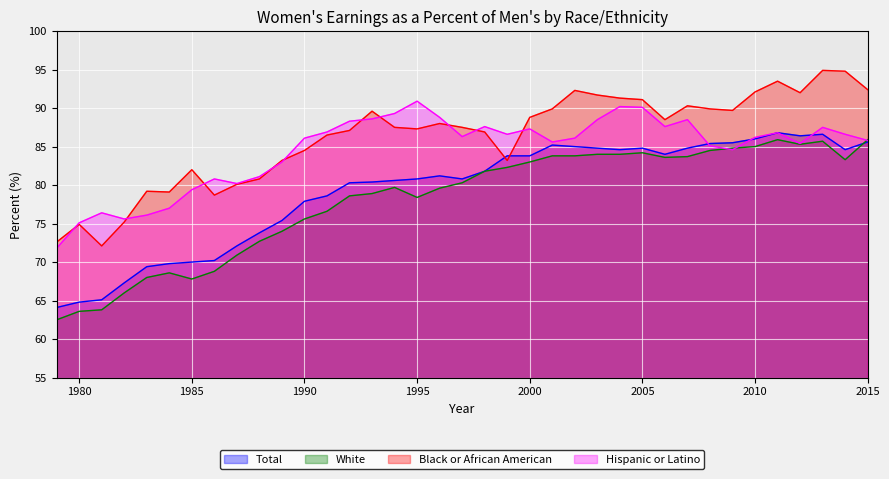

Reading left to right, transcribe all the data shown in this chart.

Total: 1979=64.1	1980=64.8	1981=65.1	1982=67.3	1983=69.4	1984=69.8	1985=70.0	1986=70.2	1987=72.1	1988=73.8	1989=75.4	1990=77.9	1991=78.6	1992=80.3	1993=80.4	1994=80.6	1995=80.8	1996=81.2	1997=80.8	1998=81.8	1999=83.8	2000=83.8	2001=85.2	2002=85.0	2003=84.8	2004=84.6	2005=84.8	2006=84.0	2007=84.8	2008=85.4	2009=85.5	2010=86.0	2011=86.8	2012=86.4	2013=86.6	2014=84.6	2015=85.6
White: 1979=62.5	1980=63.6	1981=63.8	1982=66.0	1983=68.0	1984=68.6	1985=67.8	1986=68.8	1987=70.9	1988=72.7	1989=74.0	1990=75.6	1991=76.6	1992=78.6	1993=78.9	1994=79.7	1995=78.4	1996=79.6	1997=80.3	1998=81.8	1999=82.3	2000=83.0	2001=83.8	2002=83.8	2003=84.0	2004=84.0	2005=84.2	2006=83.6	2007=83.7	2008=84.5	2009=84.8	2010=85.0	2011=85.9	2012=85.3	2013=85.7	2014=83.3	2015=85.9
Black or African American: 1979=72.6	1980=74.9	1981=72.1	1982=75.2	1983=79.2	1984=79.1	1985=82.0	1986=78.7	1987=80.1	1988=80.8	1989=83.2	1990=84.5	1991=86.5	1992=87.1	1993=89.6	1994=87.5	1995=87.3	1996=88.0	1997=87.5	1998=86.9	1999=83.2	2000=88.8	2001=89.9	2002=92.3	2003=91.7	2004=91.3	2005=91.1	2006=88.5	2007=90.3	2008=89.9	2009=89.7	2010=92.1	2011=93.5	2012=92.0	2013=94.9	2014=94.8	2015=92.4
Hispanic or Latino: 1979=71.8	1980=75.1	1981=76.4	1982=75.6	1983=76.1	1984=77.0	1985=79.4	1986=80.8	1987=80.2	1988=81.1	1989=83.0	1990=86.1	1991=86.9	1992=88.3	1993=88.6	1994=89.3	1995=90.9	1996=88.8	1997=86.3	1998=87.6	1999=86.6	2000=87.3	2001=85.6	2002=86.1	2003=88.5	2004=90.2	2005=90.1	2006=87.6	2007=88.5	2008=85.1	2009=84.6	2010=86.2	2011=86.8	2012=85.4	2013=87.5	2014=86.6	2015=85.8